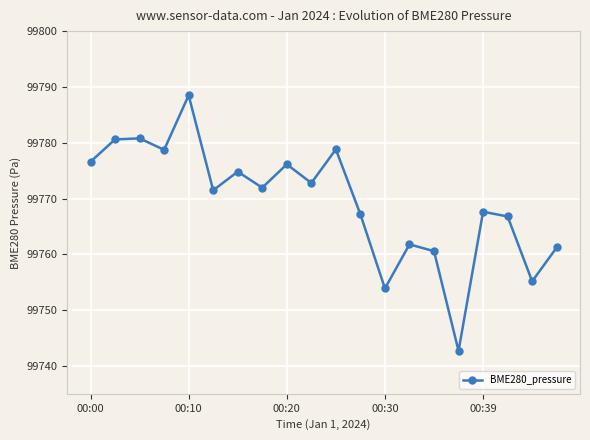

How many interior local valleys (lower than both neighbors) does the data have?

7